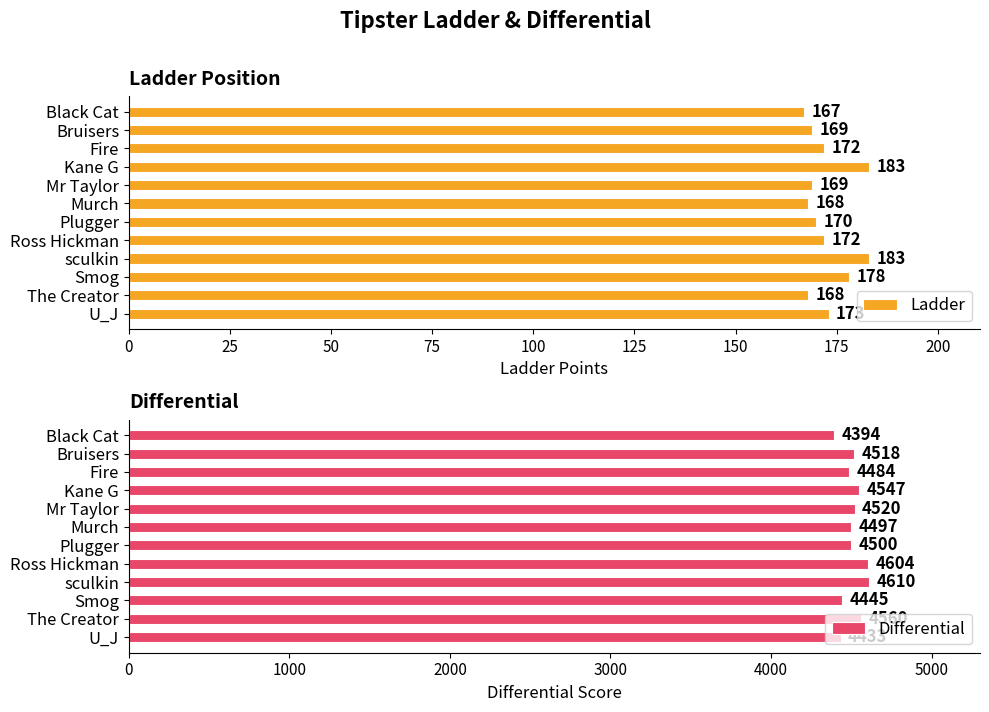

Reading left to right, list all the values displayed in this chart.

Ladder: 167	169	172	183	169	168	170	172	183	178	168	173
Differential: 4394	4518	4484	4547	4520	4497	4500	4604	4610	4445	4560	4433